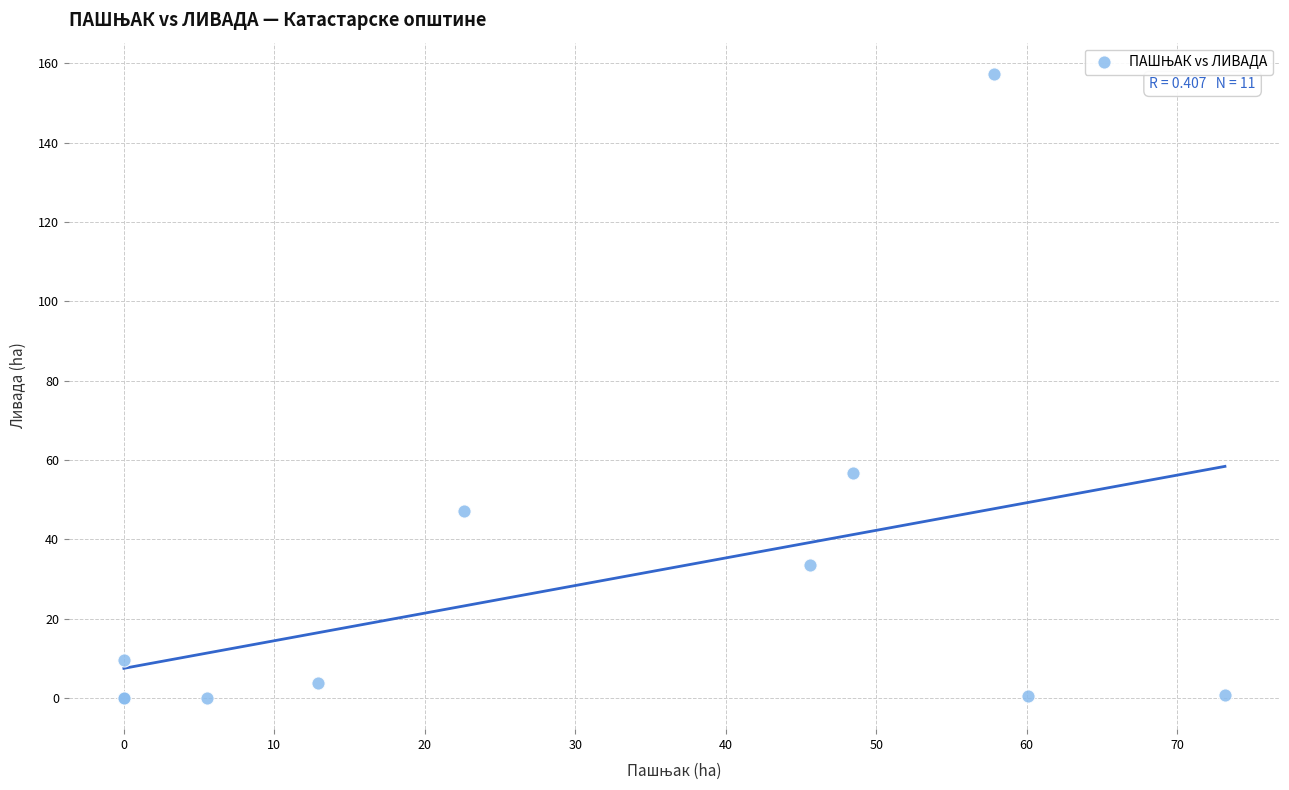

What Y value in the scatter plot is closest to 78?

56.7